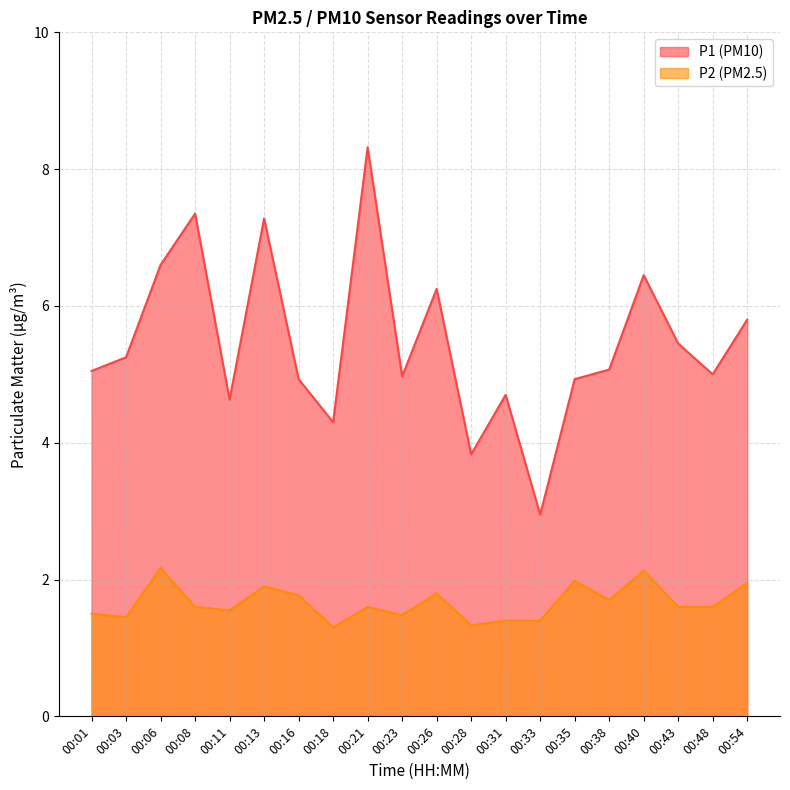

Reading left to right, what are all the values shown in this chart?

P1: 00:01=5.0	00:03=5.2	00:06=6.6	00:08=7.3	00:11=4.6	00:13=7.3	00:16=4.9	00:18=4.3	00:21=8.3	00:23=5.0	00:26=6.2	00:28=3.8	00:31=4.7	00:33=3.0	00:35=4.9	00:38=5.1	00:40=6.5	00:43=5.5	00:48=5.0	00:54=5.8
P2: 00:01=1.5	00:03=1.4	00:06=2.2	00:08=1.6	00:11=1.6	00:13=1.9	00:16=1.8	00:18=1.3	00:21=1.6	00:23=1.5	00:26=1.8	00:28=1.3	00:31=1.4	00:33=1.4	00:35=2.0	00:38=1.7	00:40=2.1	00:43=1.6	00:48=1.6	00:54=1.9